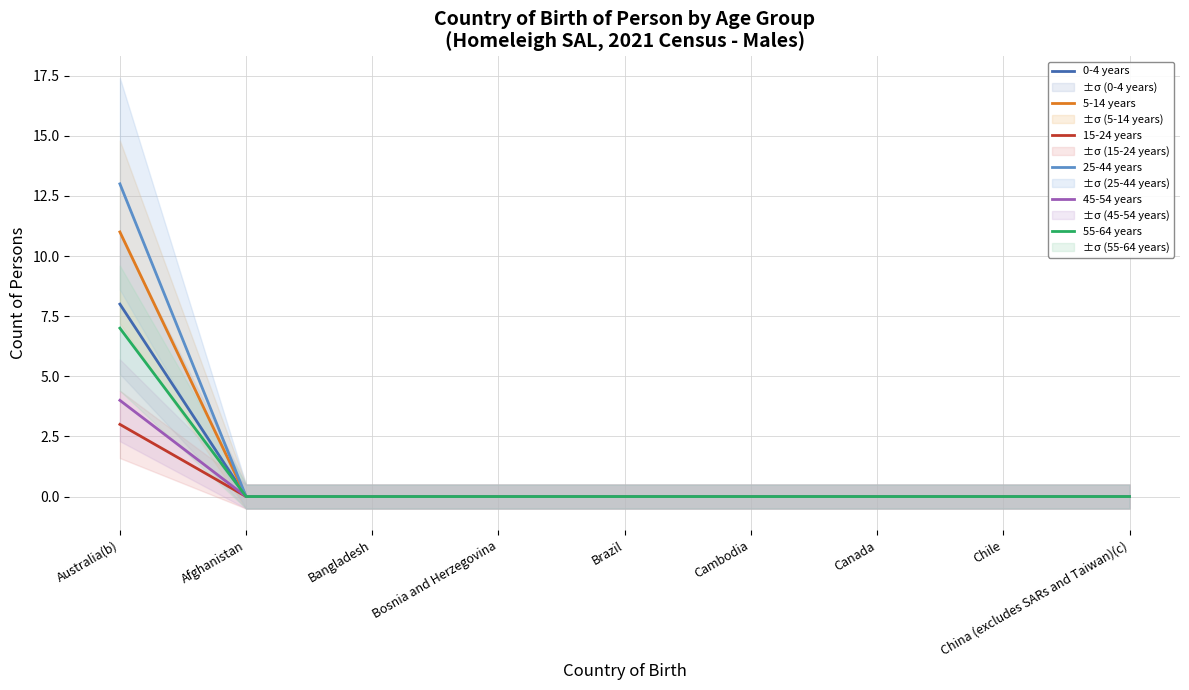

True or false: 45-54 years has a value of 4 at Australia(b).

True